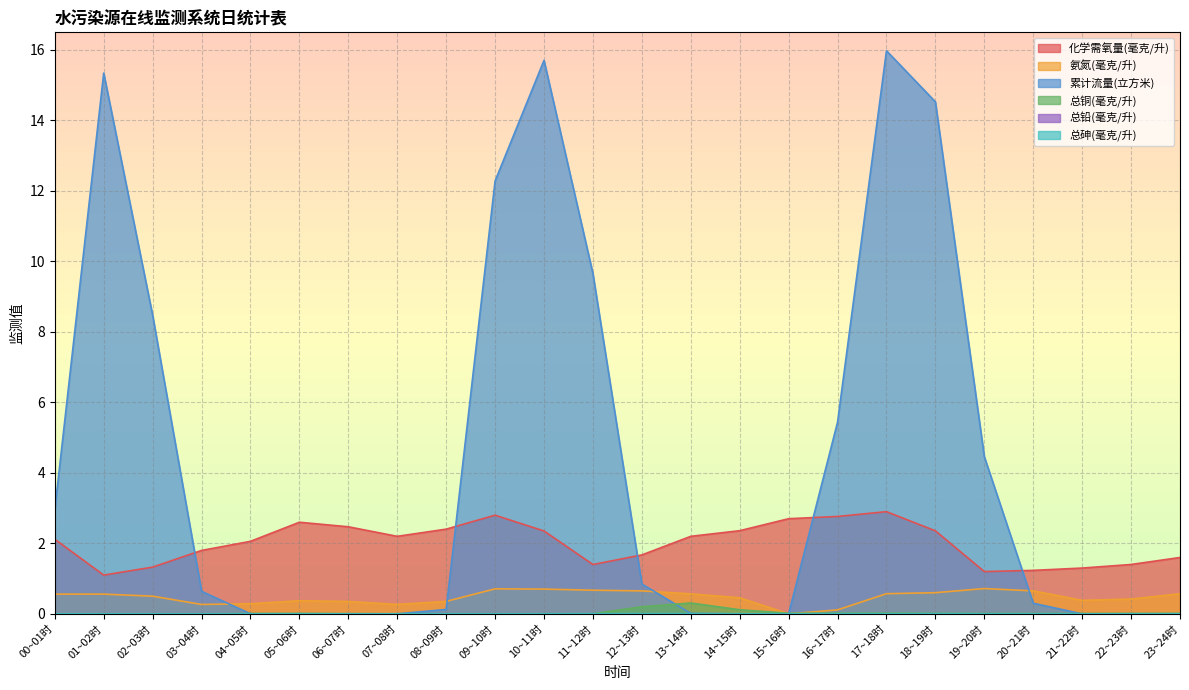

How many categories are shown in the chart?

24